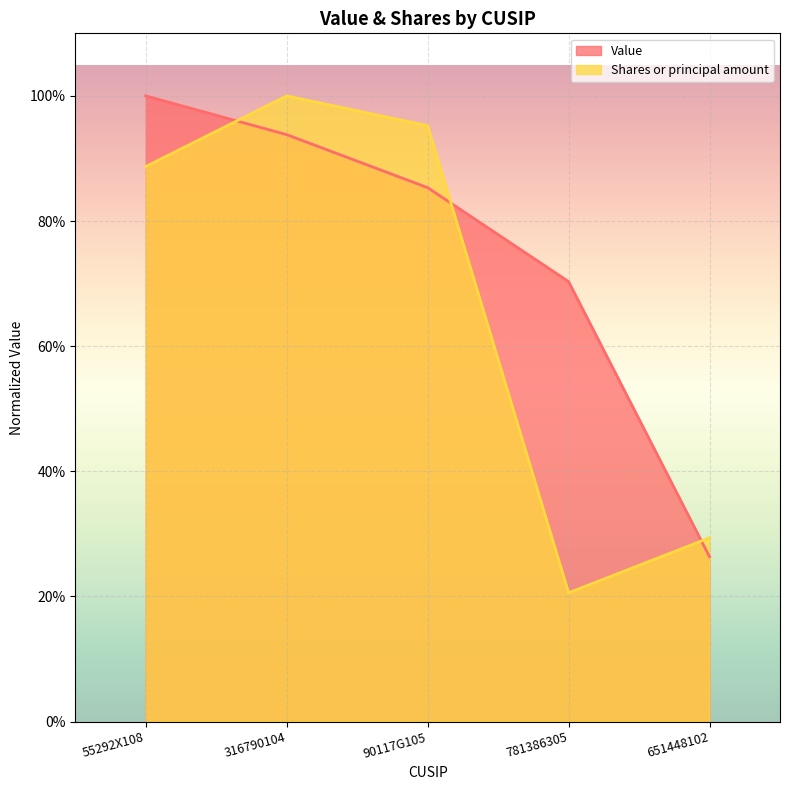

Which series has the largest total across all categories?

Value